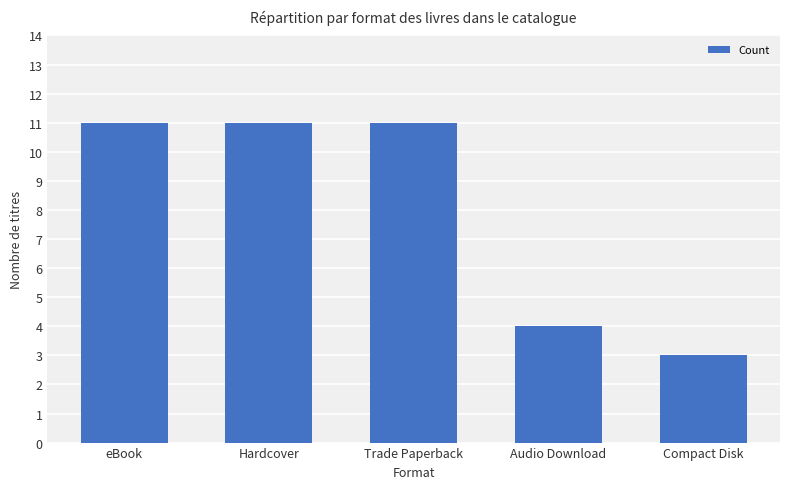

Are the bars horizontal?

No